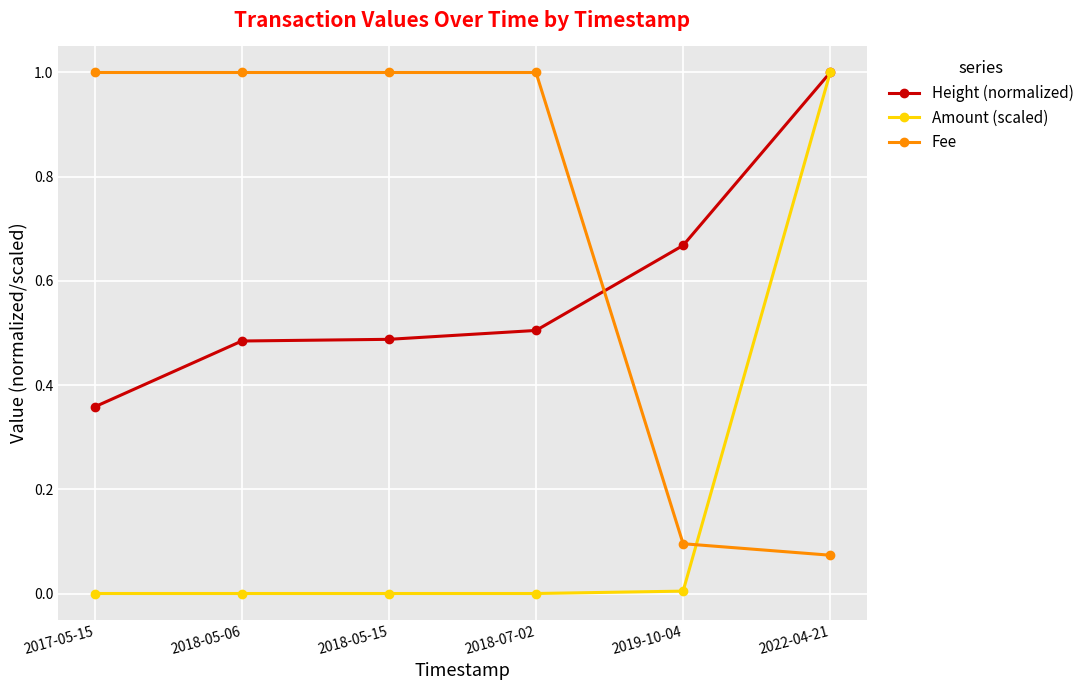

List the series in order of their overall mean, lowest first.

Amount (scaled), Height (normalized), Fee